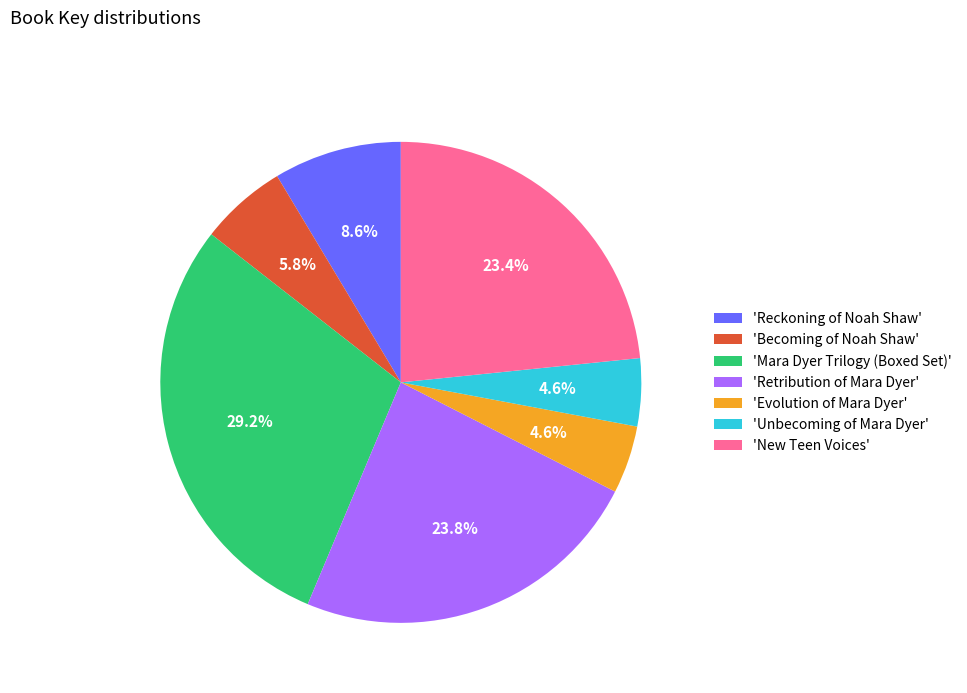

Approximately how many times larger is the value at 'Reckoning of Noah Shaw' compared to 'Becoming of Noah Shaw'?

1.5